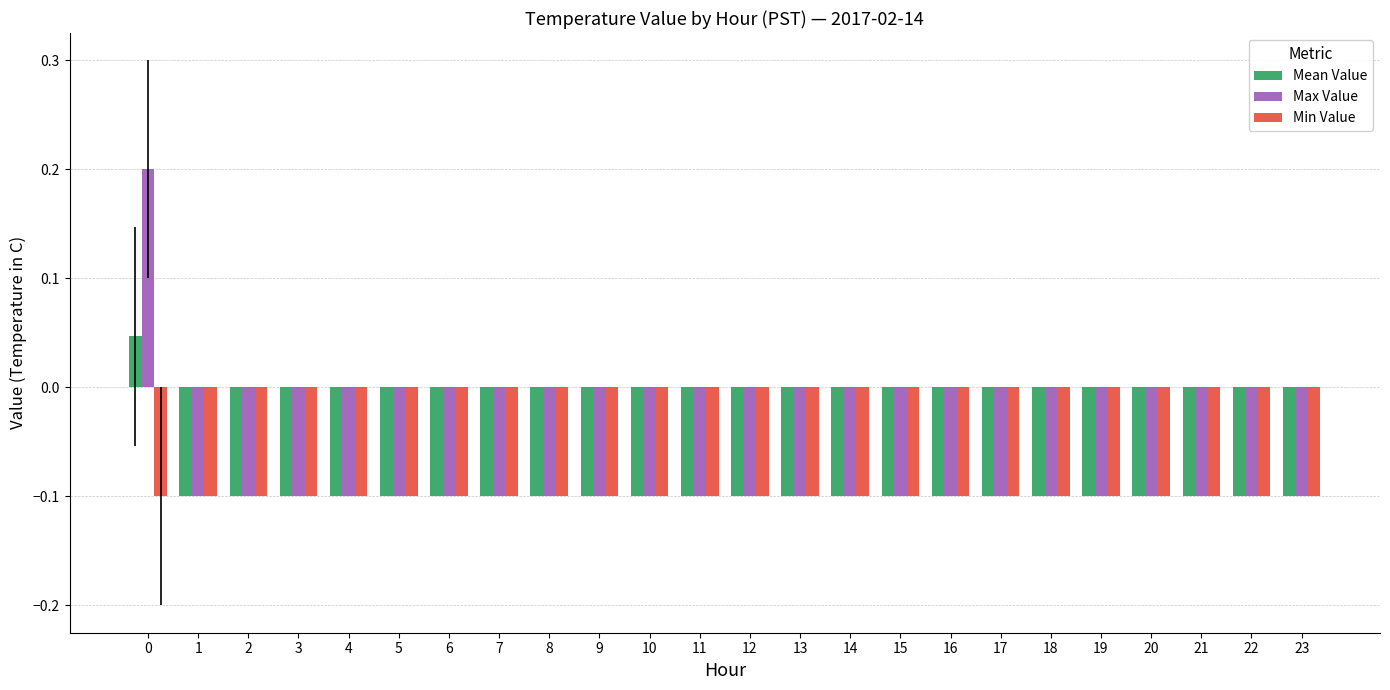

Rank the series by their average value, from highest to lowest.

Max Value, Mean Value, Min Value